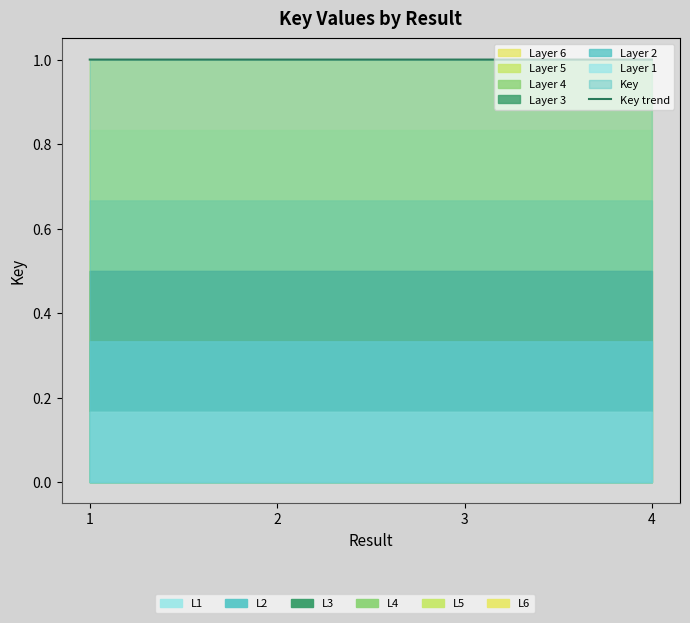

Reading right to left, transcribe all the data shown in this chart.

4=1.0	3=1.0	2=1.0	1=1.0